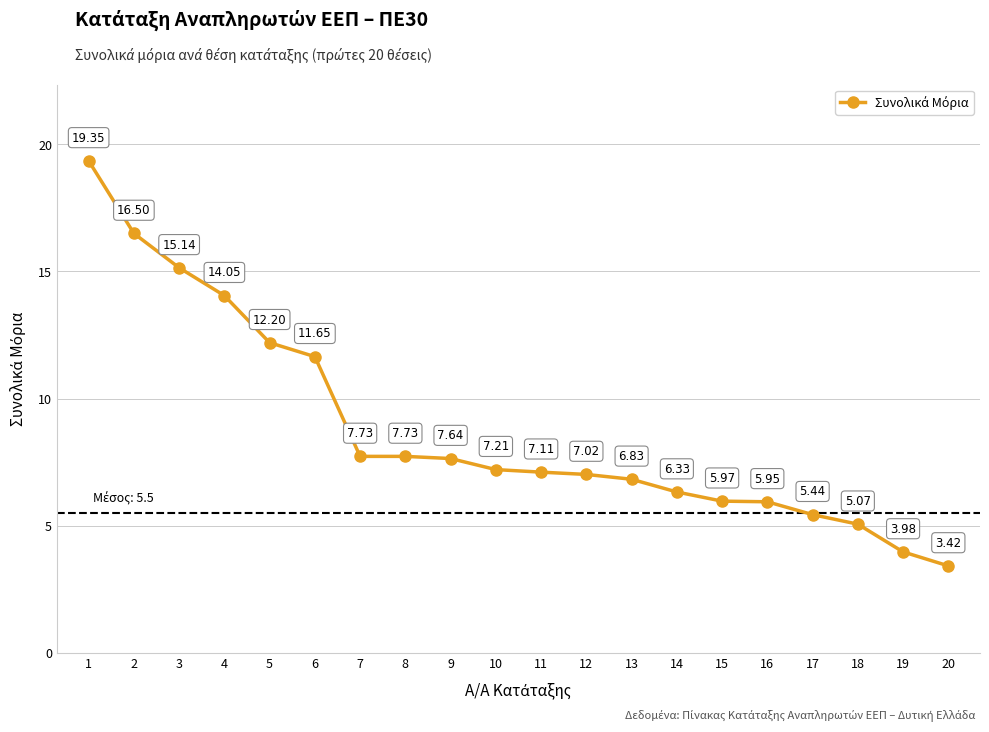

What value does the data have at 4?

14.1